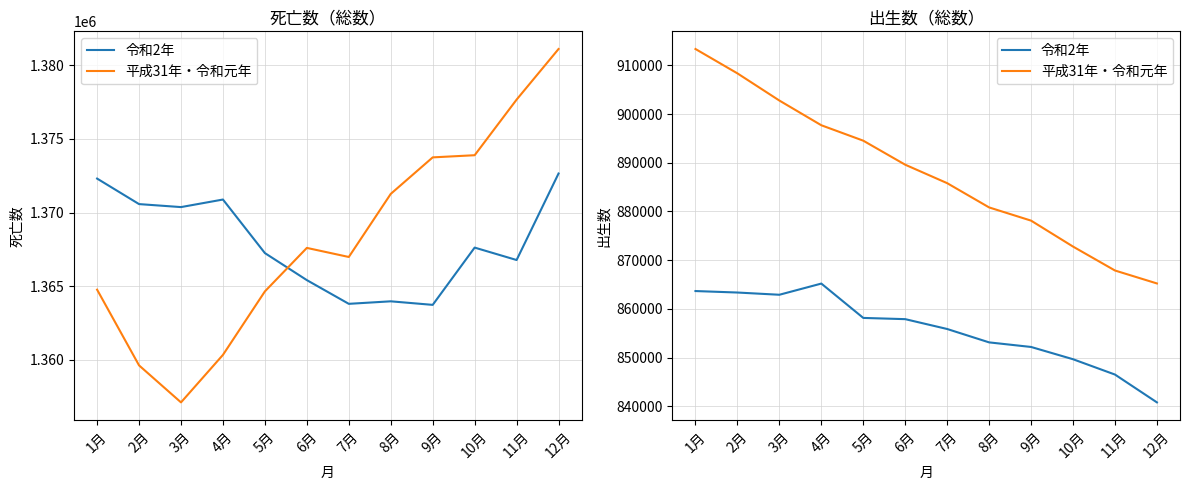

The 平成31年・令和元年 series shows 872800 at 10月. True or false?

True